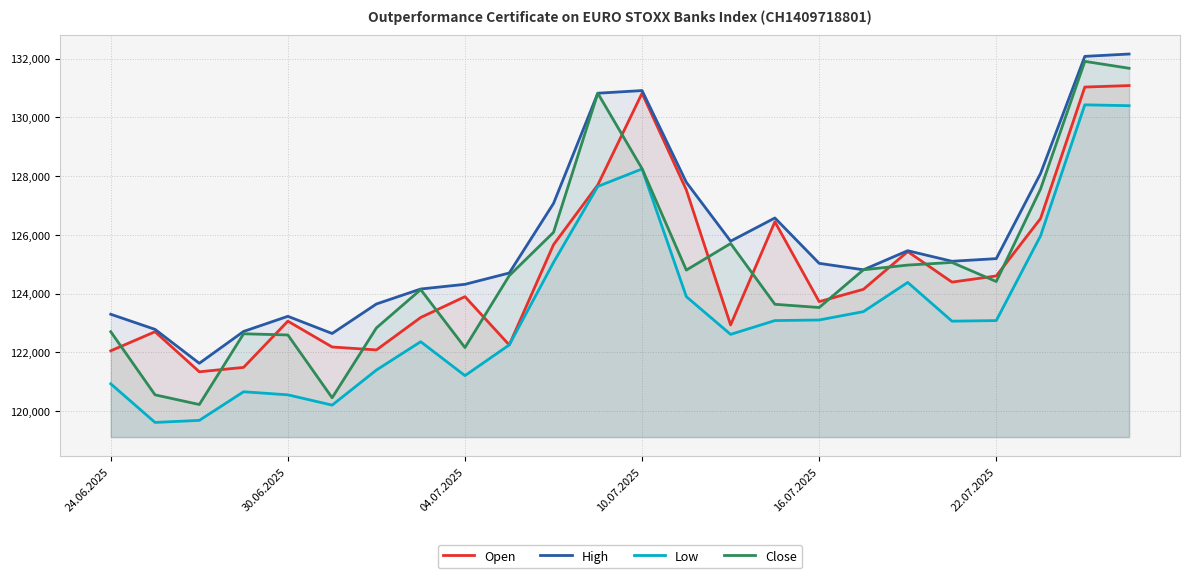

What is the difference between the maximum and second lowest values in the Open series?

9600